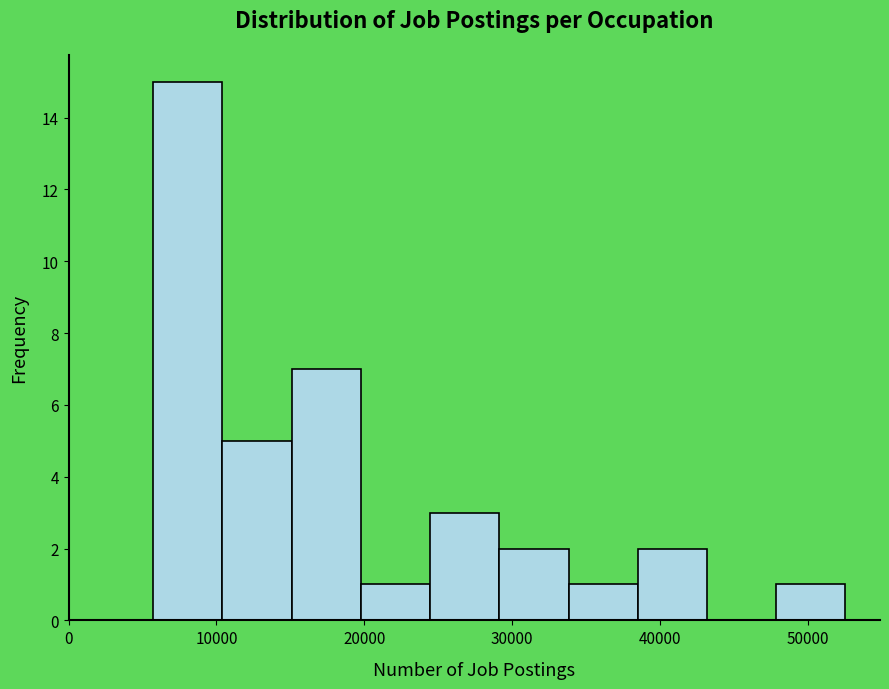

Reading left to right, list every bar in this chart as the range it spans on the x-axis followed by its height. Neither the bar edges nor the heights are printed on the chart, so give them approximately, as read against the axes.

6000 to 10000: 15
10000 to 15000: 5
15000 to 20000: 7
20000 to 24000: 1
24000 to 29000: 3
29000 to 34000: 2
34000 to 38000: 1
38000 to 43000: 2
43000 to 48000: 0
48000 to 53000: 1